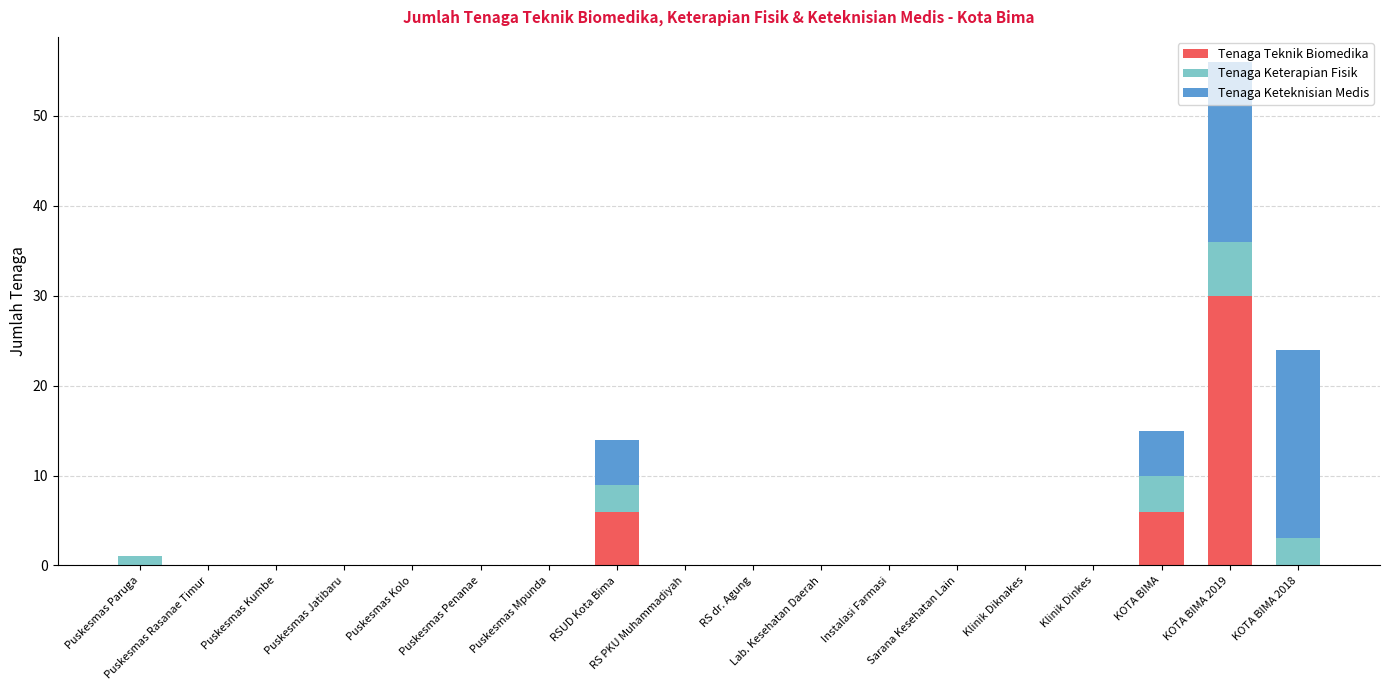

What is the sum of all Tenaga Teknik Biomedika values?

42